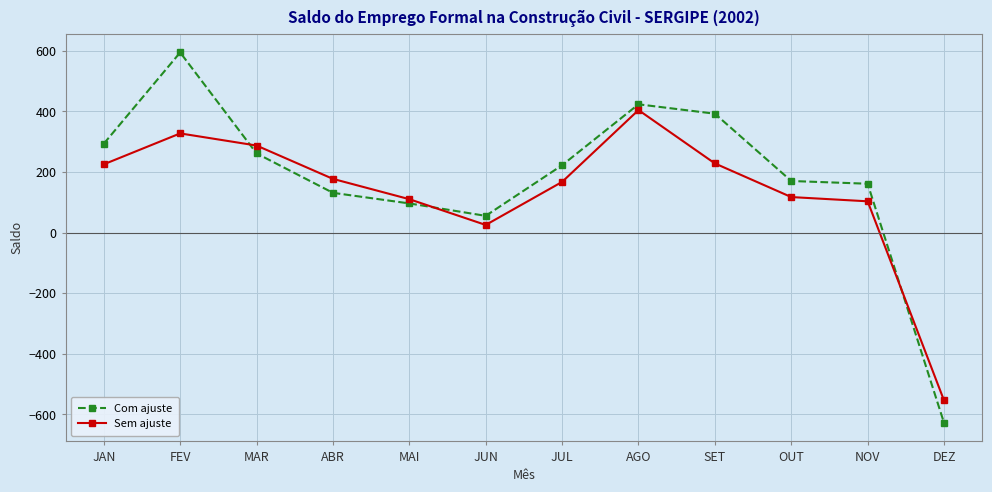

How many interior local valleys does the Sem ajuste series have?

1